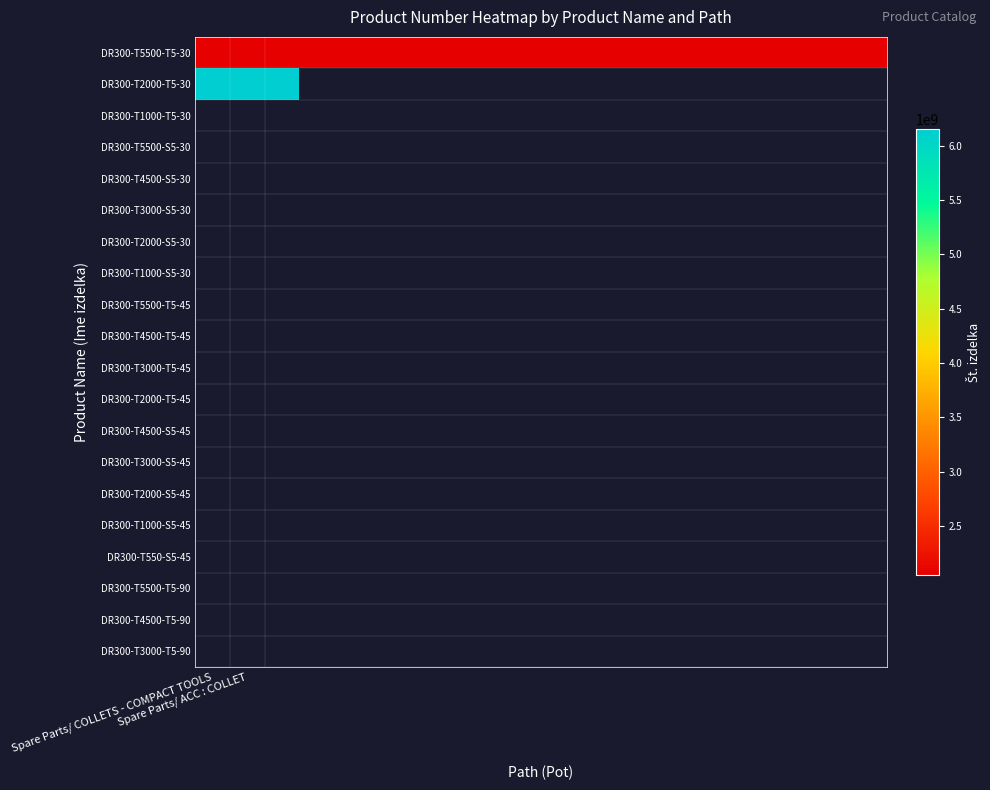

What is the minimum value for DR300-T5500-T5-30?

2051475314.0